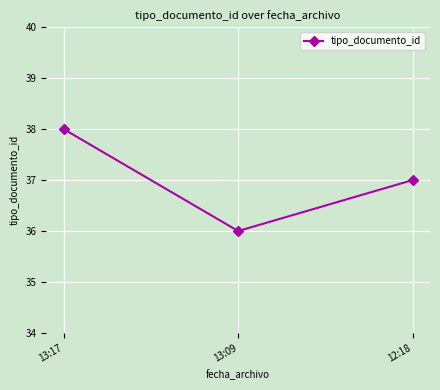

How many series are shown in this chart?

1